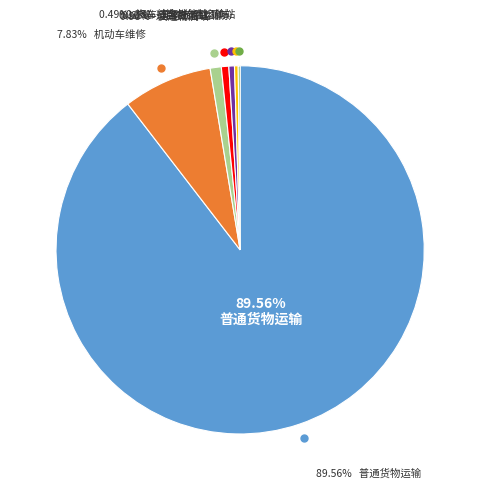

Rank the categories by value from lowest to highest.

道路货运站（场）, 道路旅客运输站, 汽车综合性能检测站, 道路旅客运输, 快递物流站, 机动车维修, 普通货物运输